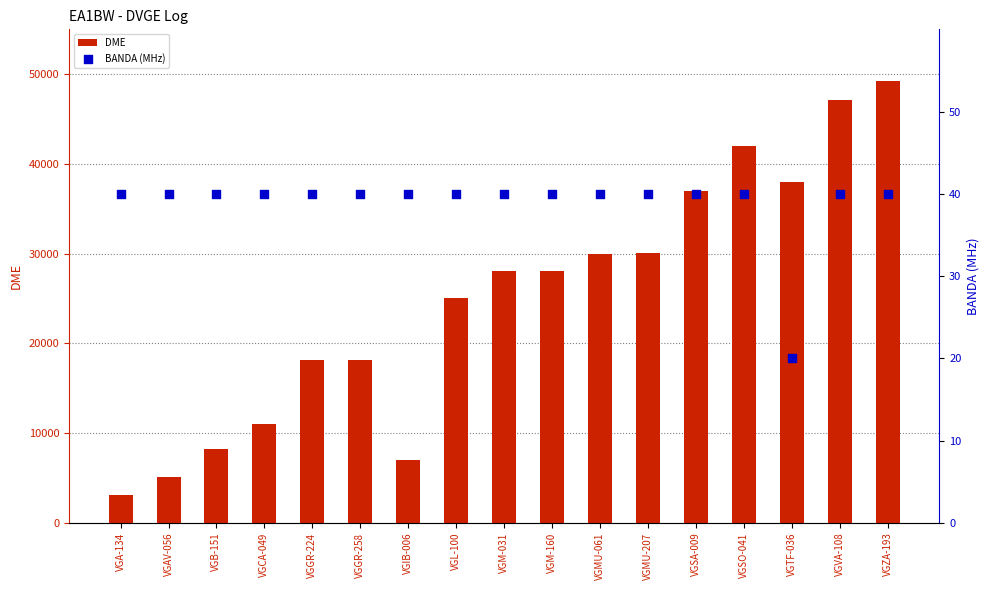

At which category is the sum across all series the highest?

VGZA-193